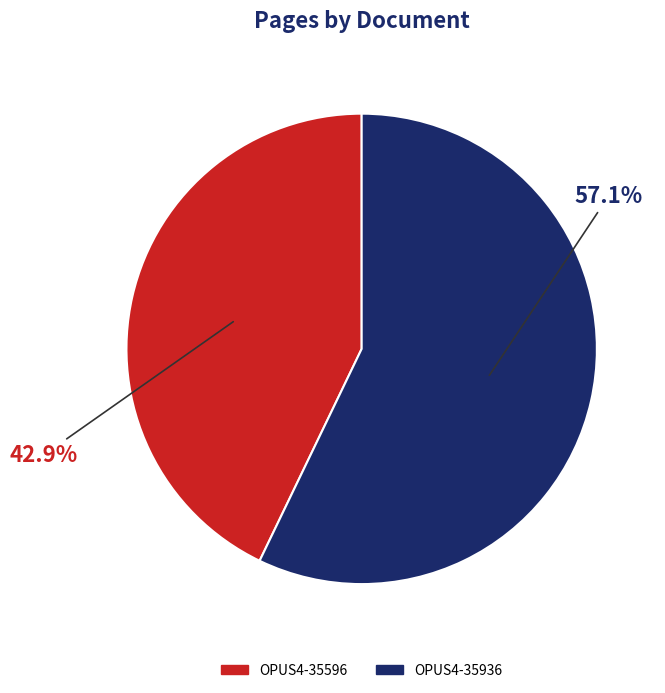

To the nearest percent, what is the difference between the OPUS4-35596 and OPUS4-35936 slice percentages?

14%